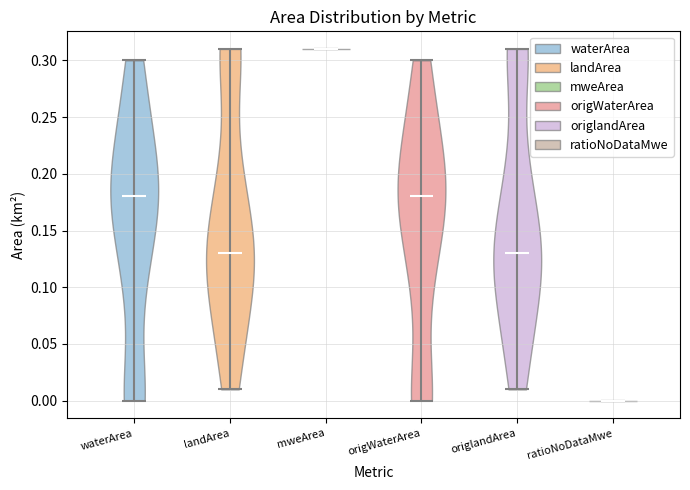

Which violin has the highest median line?

mweArea